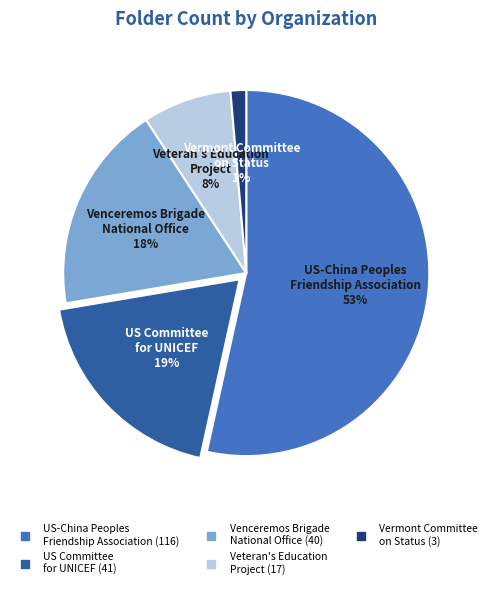

How many slices are in this pie chart?

5